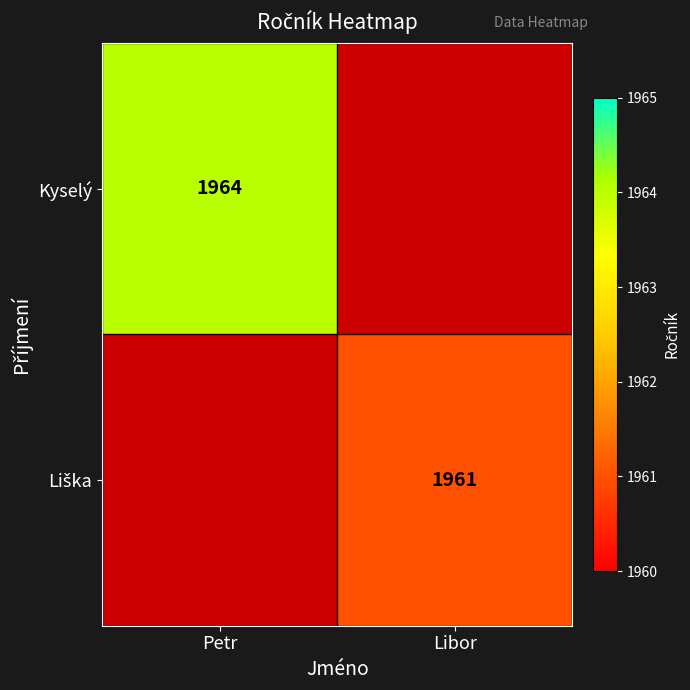

List the labels in order of Liška value, largest first.

Petr, Libor